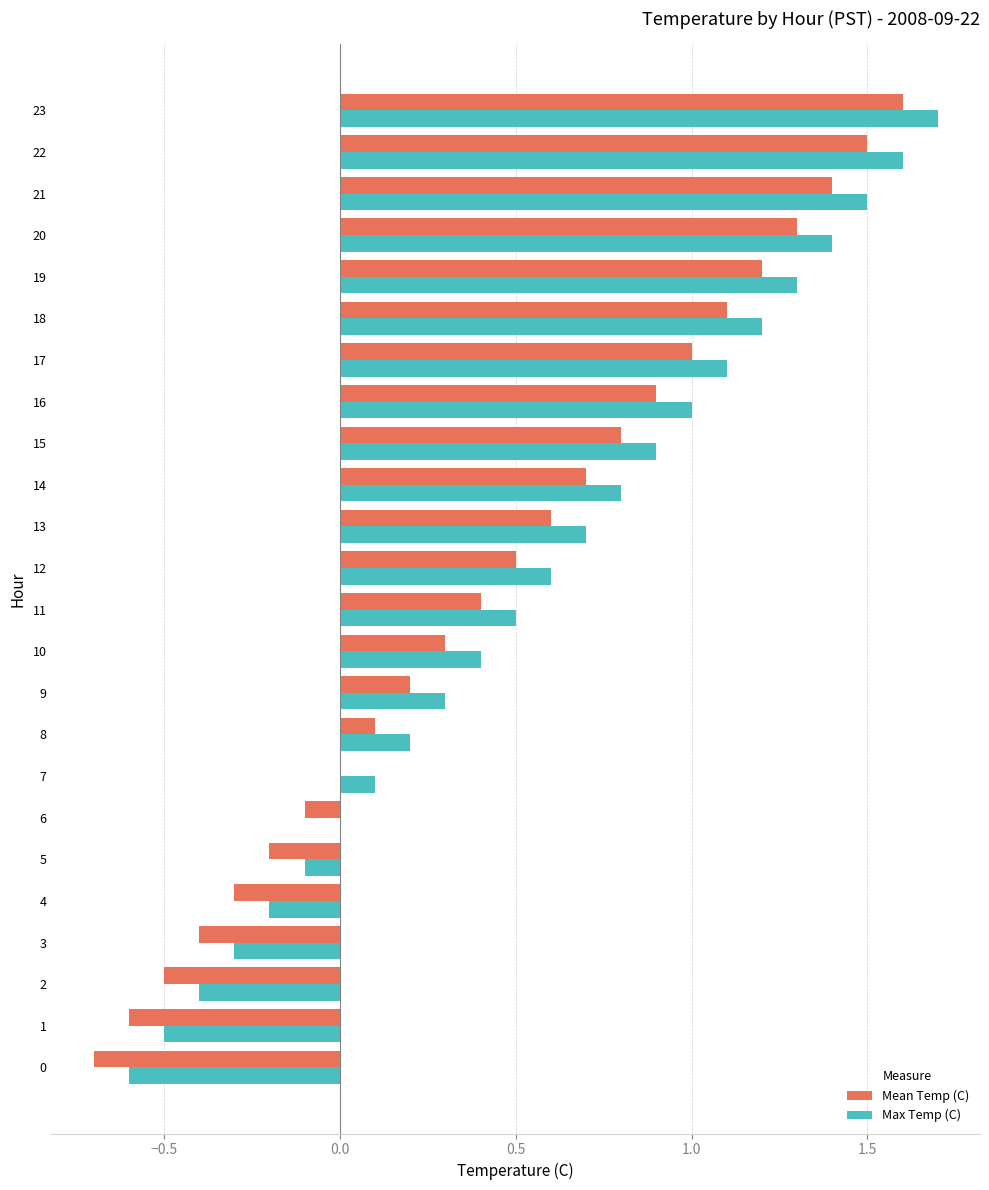

What is the total value across all series at 1?

-1.1